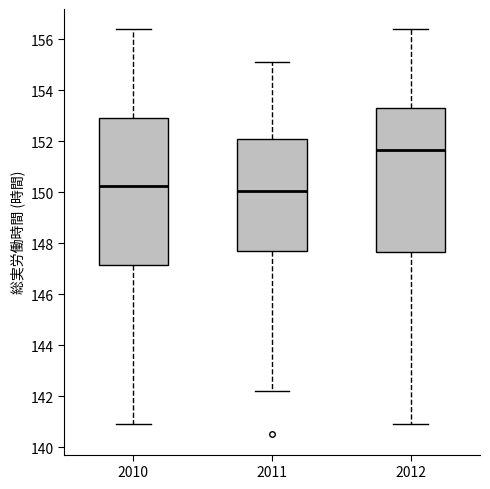

Where does the median line of the box at x = 2010 sit on the y-axis? The values are not printed on the chart, so give them approximately, as read against the axis.

150.2